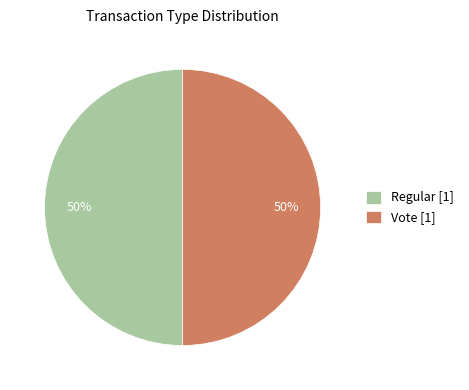

True or false: Vote [1] accounts for 50% of the total.

True